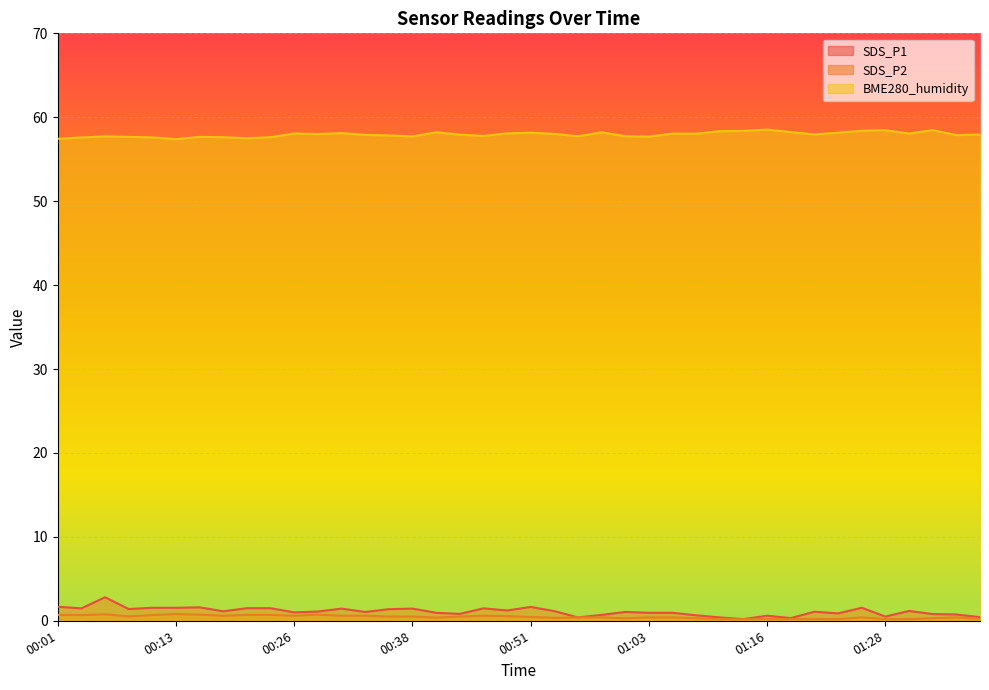

The BME280_humidity series shows 58.2 at 00:51. True or false?

True